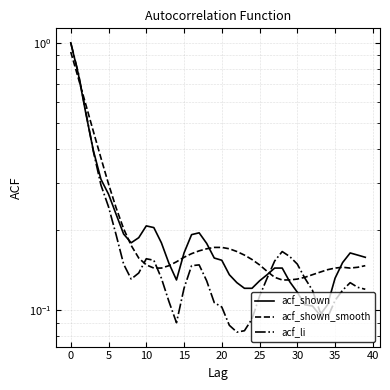

Which series has the widest spread of values?

acf_li